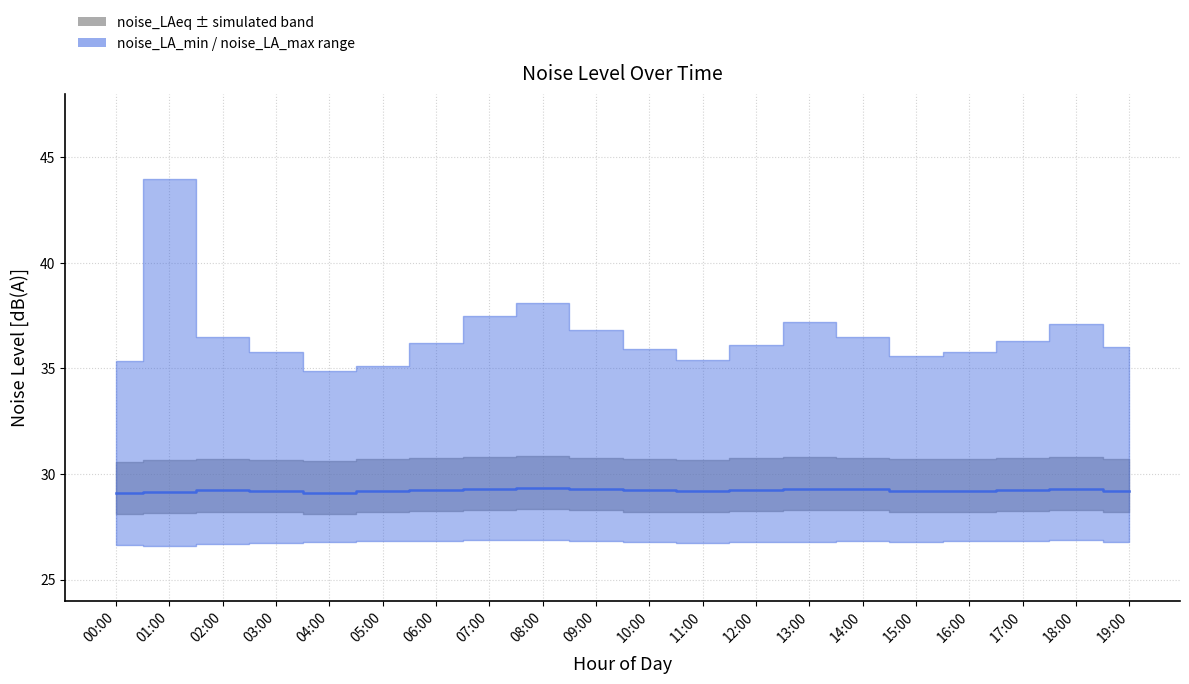

Where is the first local minimum?

04:00